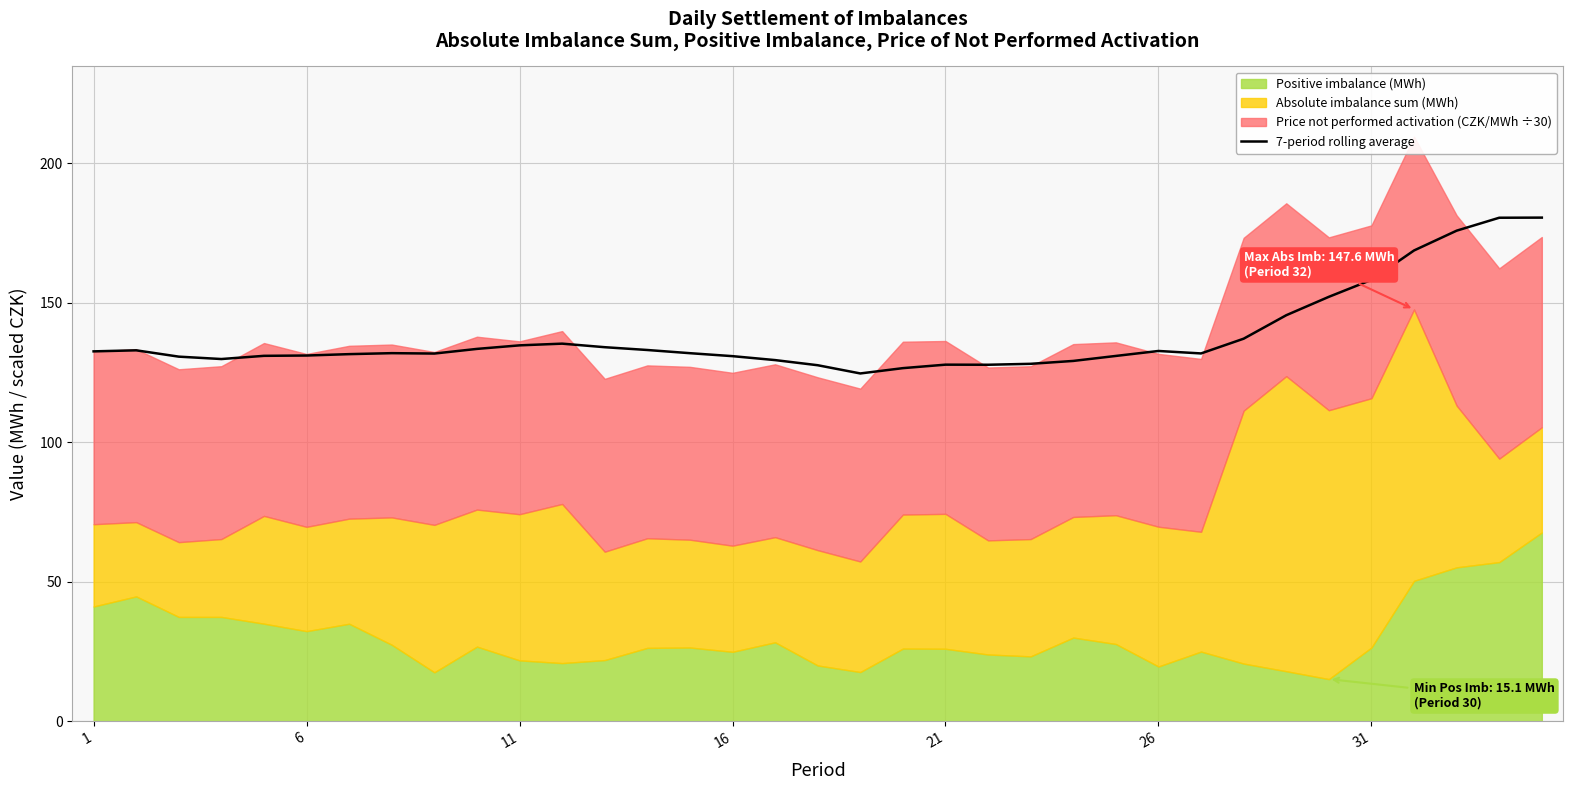

How many values are below 131?

13